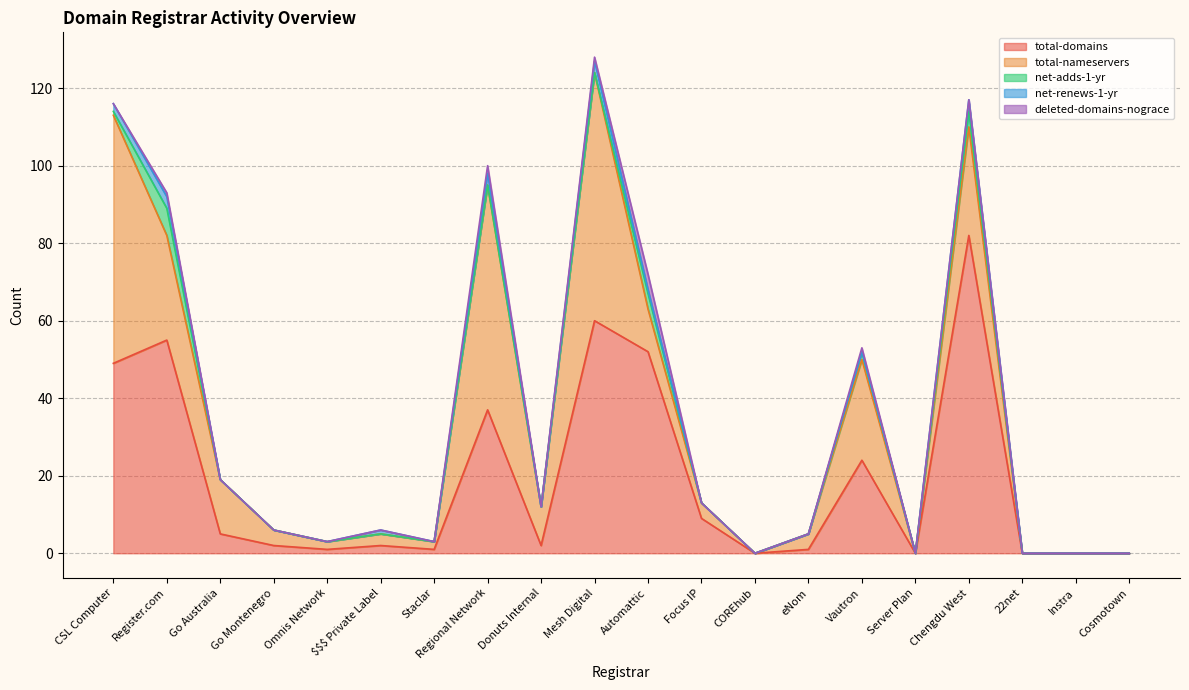

The value of total-nameservers at Regional Network is 96. True or false?

False